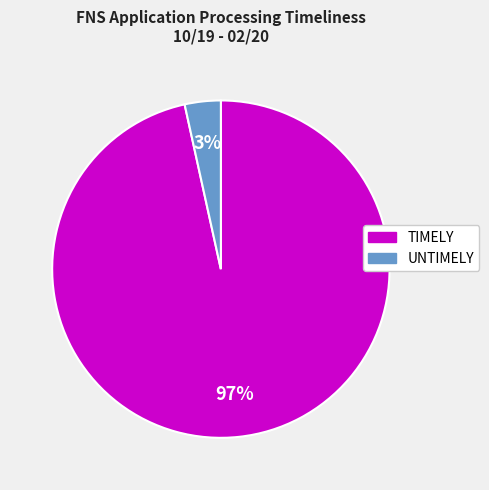

Does TIMELY represent more than half of the total?

Yes